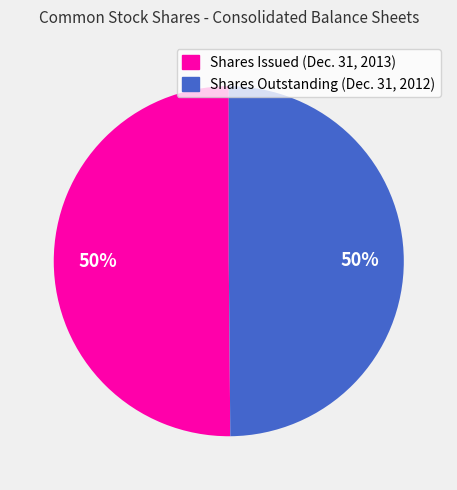

What is the ratio of the value at Shares Outstanding (Dec. 31, 2012) to the value at Shares Issued (Dec. 31, 2013)?

1.0